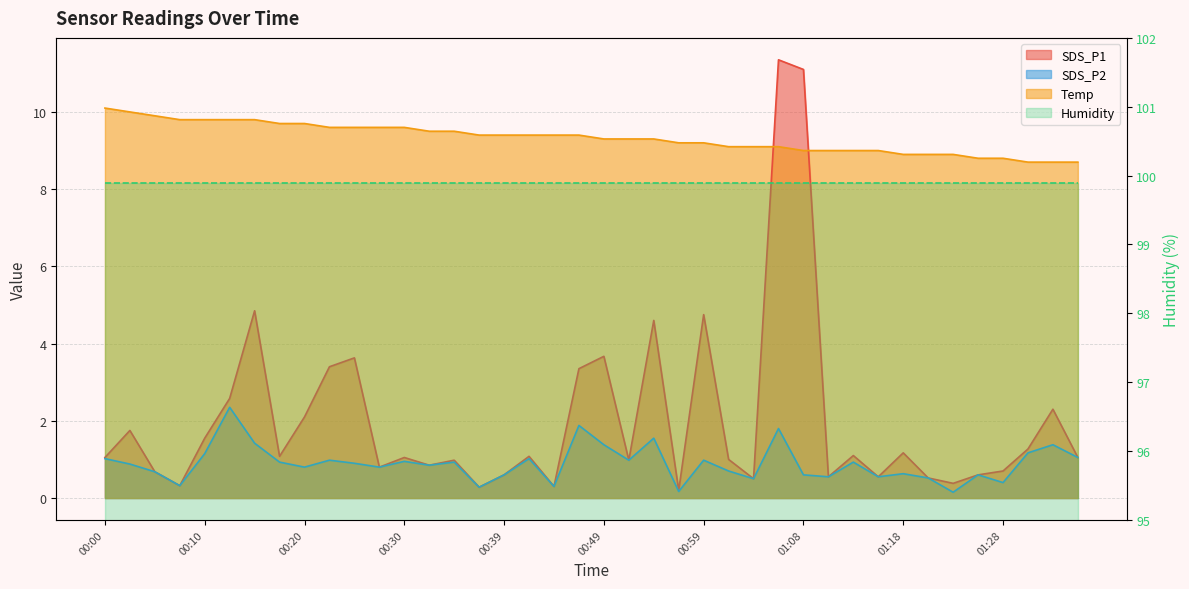

What is the sum of all SDS_P2 values?

35.6